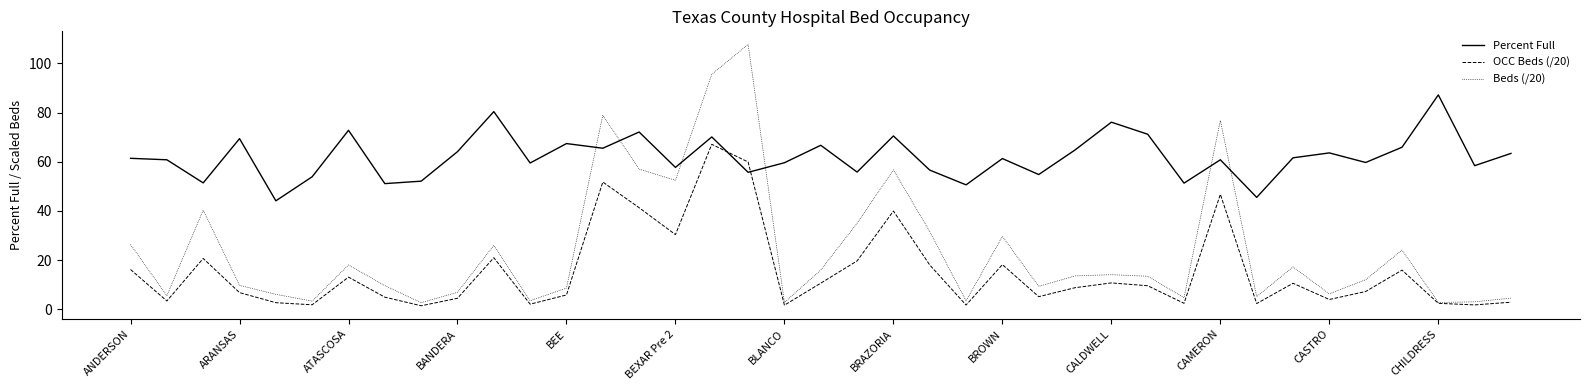

What is the lowest value of the Percent Full series?

44.1